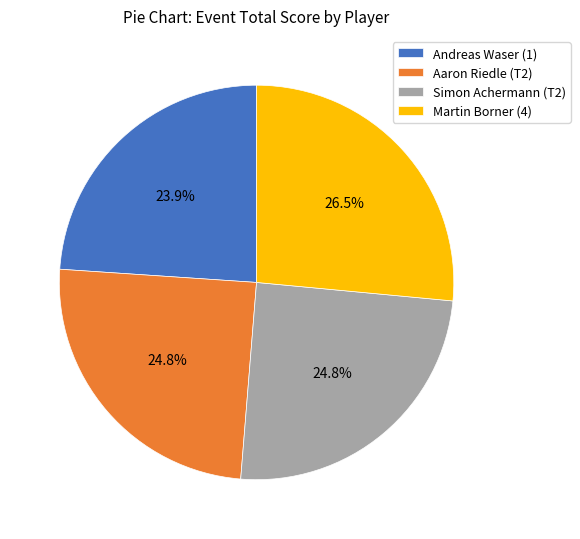

What portion of the pie excludes Simon Achermann (T2)?

75.2%